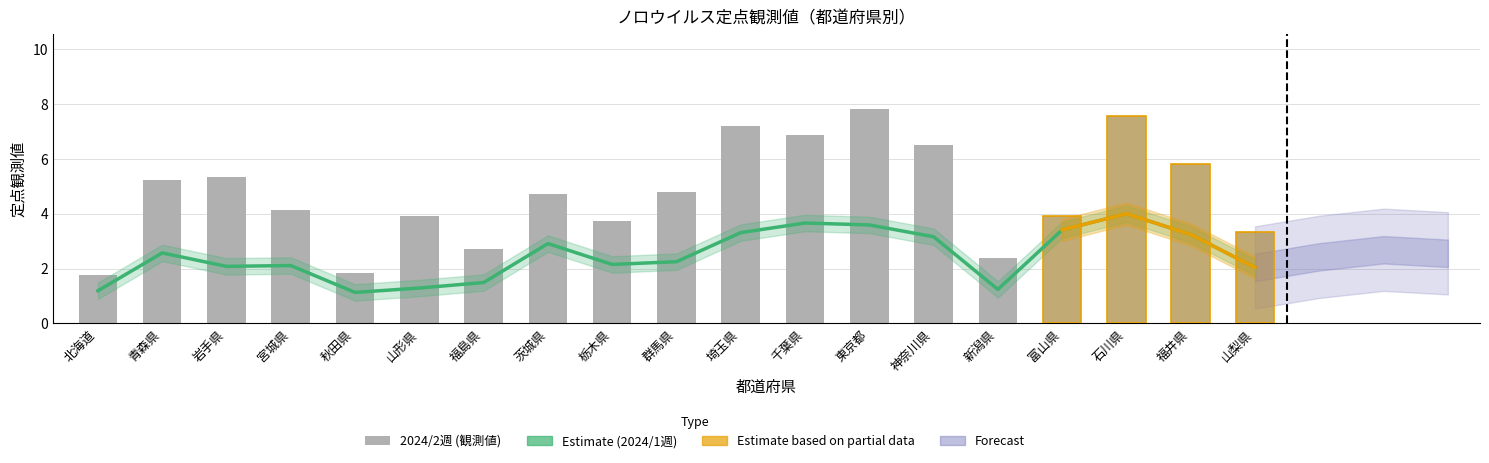

How many groups of bars are there?

19